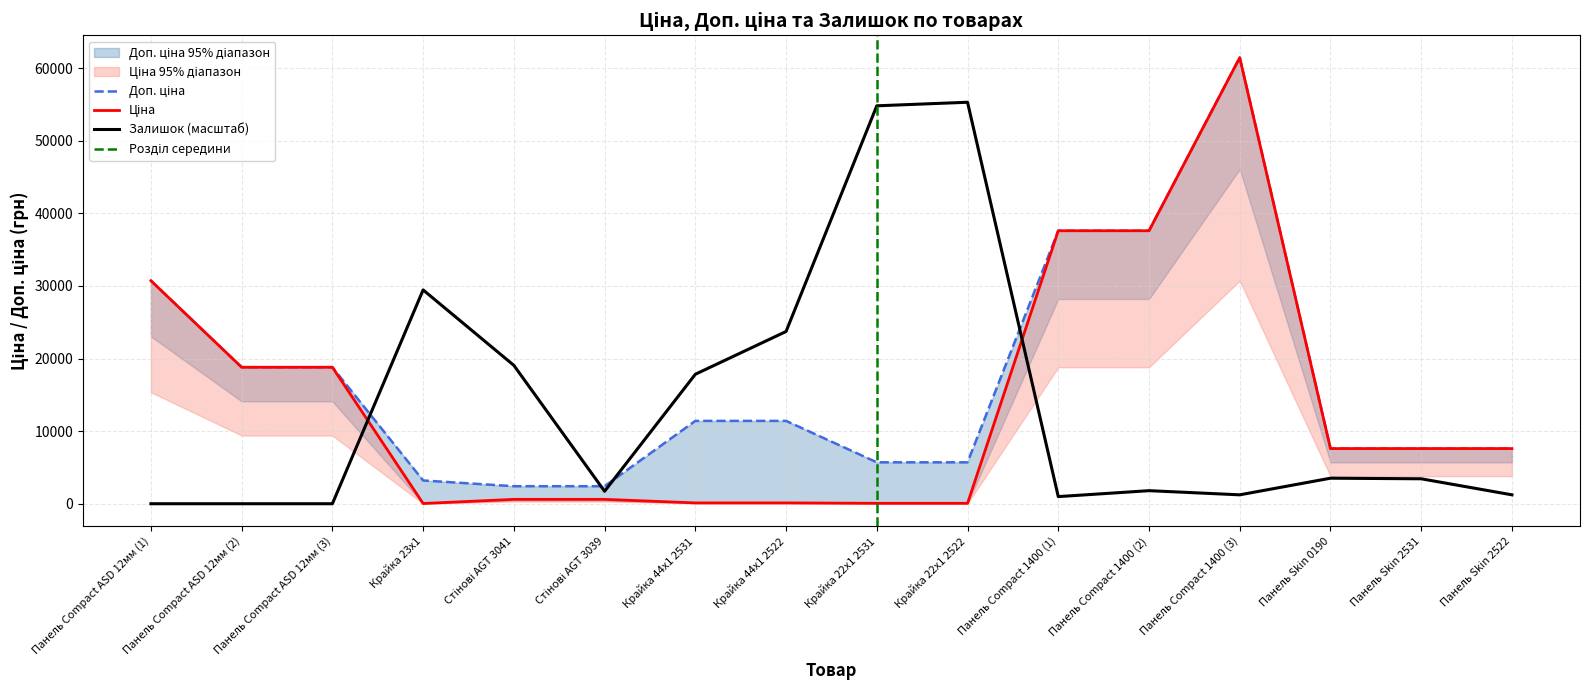

Where does the Залишок series first go above 3435?

Крайка 23x1